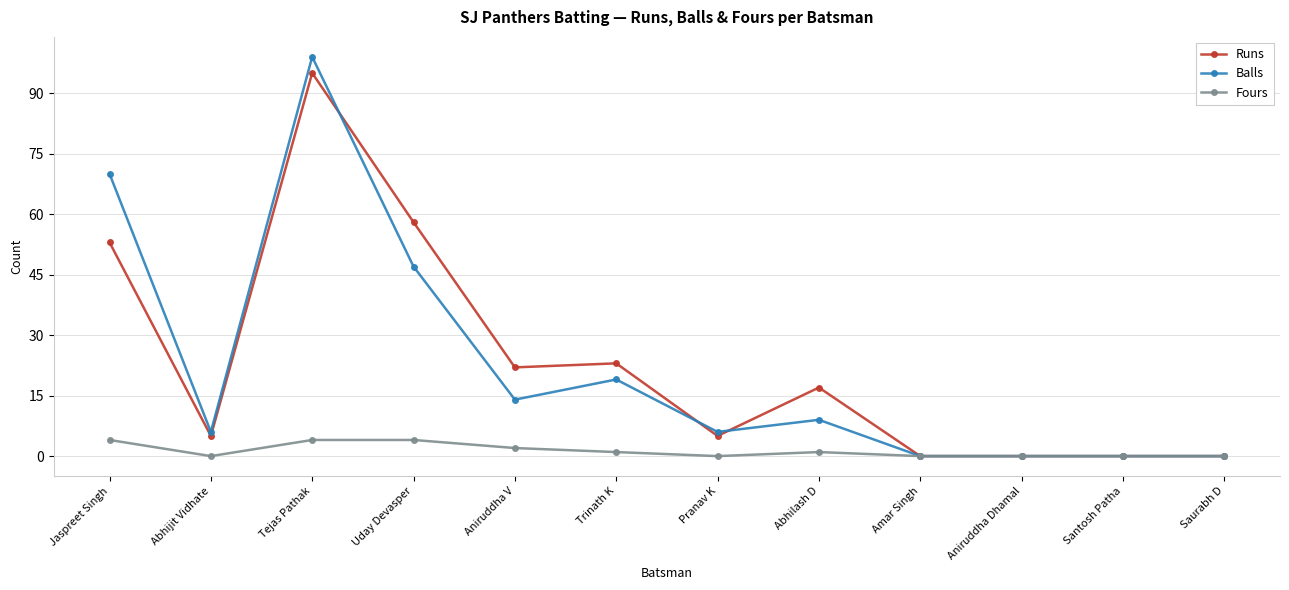

Is it true that Runs equals 53 at Jaspreet Singh?

True